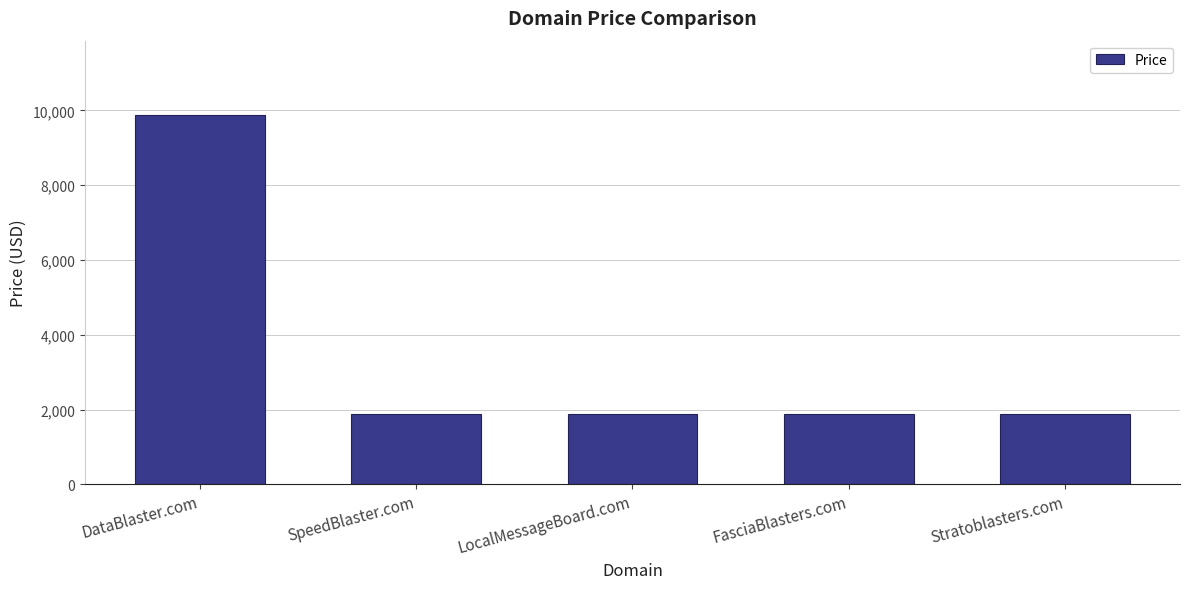

The value at DataBlaster.com is 9888. True or false?

True